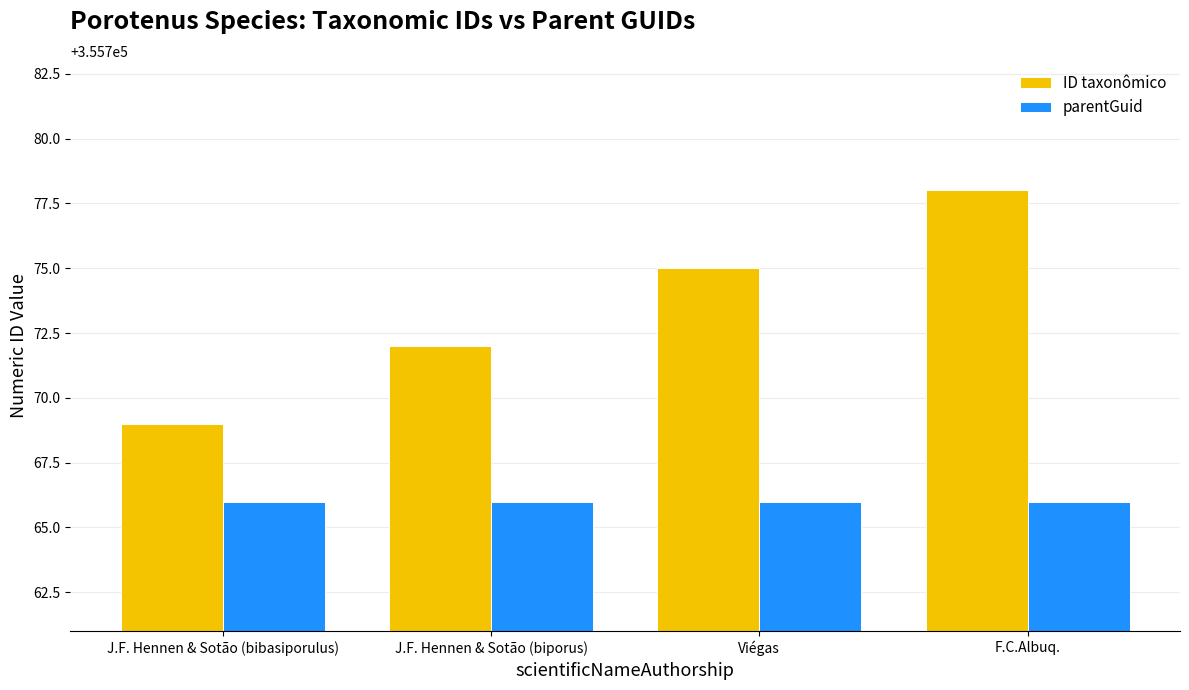

Reading left to right, list all the values displayed in this chart.

ID taxonômico: J.F. Hennen & Sotão (bibasiporulus)=355769	J.F. Hennen & Sotão (biporus)=355772	Viégas=355775	F.C.Albuq.=355778
parentGuid: J.F. Hennen & Sotão (bibasiporulus)=355766	J.F. Hennen & Sotão (biporus)=355766	Viégas=355766	F.C.Albuq.=355766